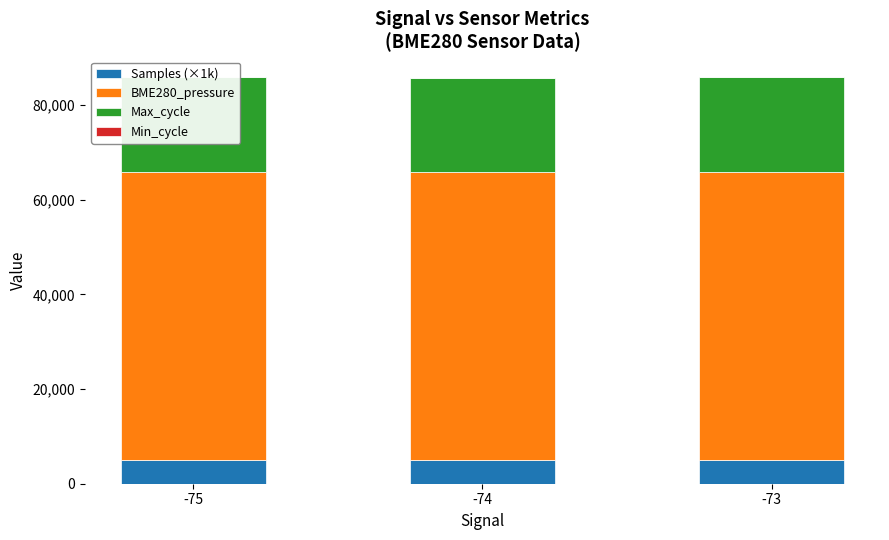

How many bars are there in each group?

4